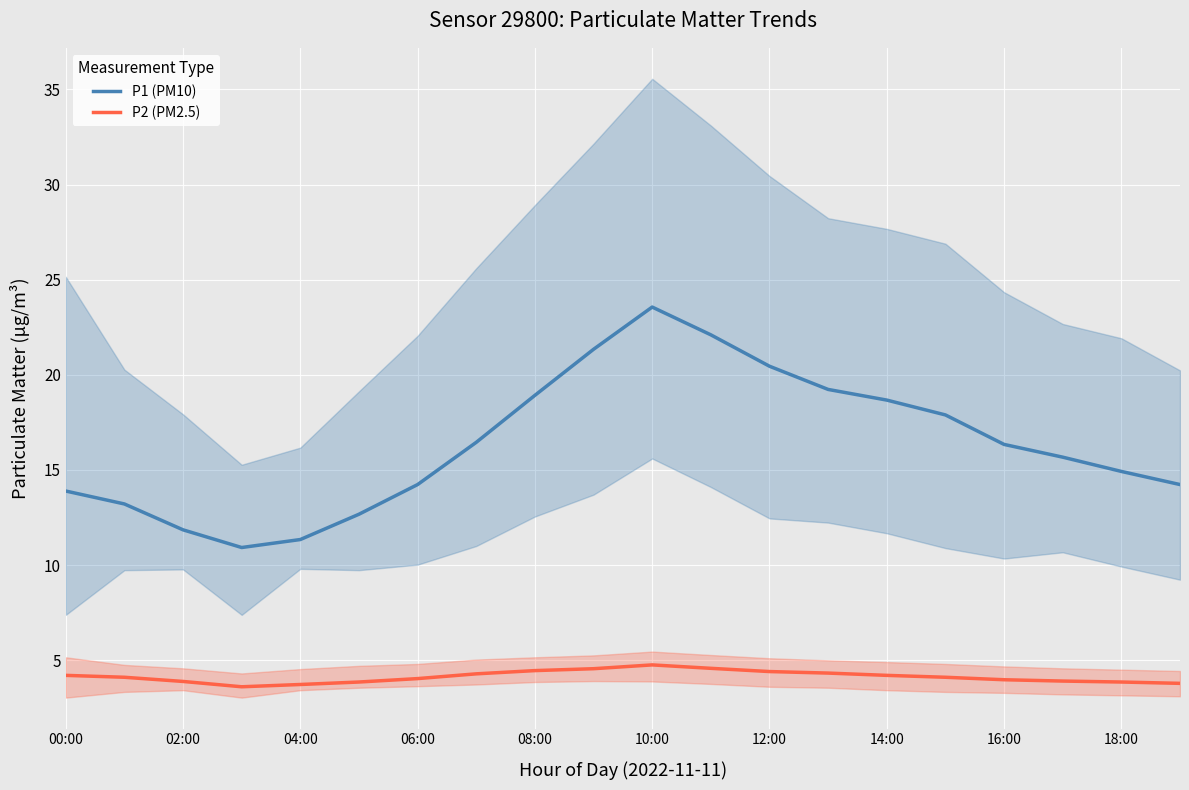

List the series in order of their peak value, highest first.

P1 (PM10), P2 (PM2.5)